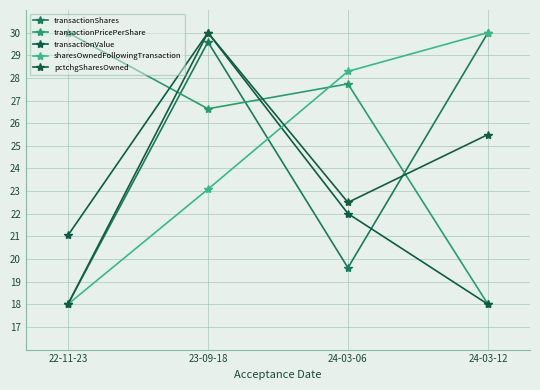

List the labels in order of transactionValue value, smallest first.

24-03-12, 22-11-23, 24-03-06, 23-09-18